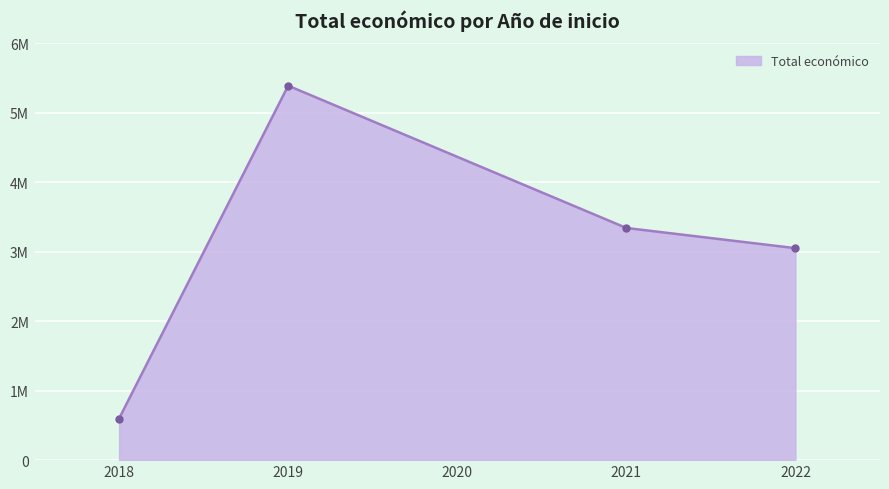

How many interior local peaks (higher than both neighbors) does the data have?

1